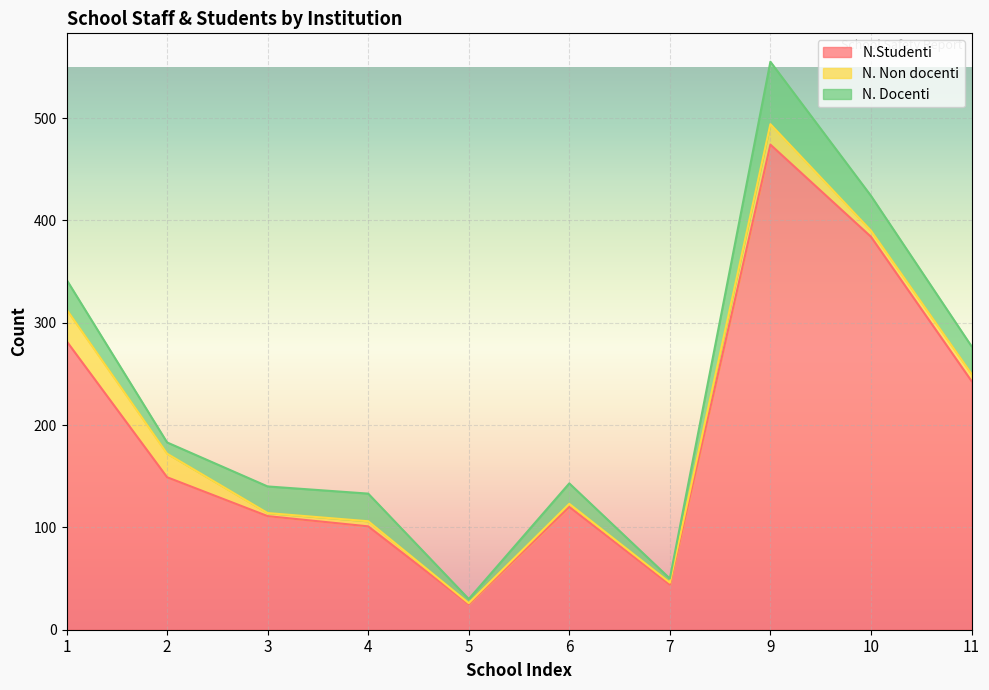

What is the greatest value displayed?

474